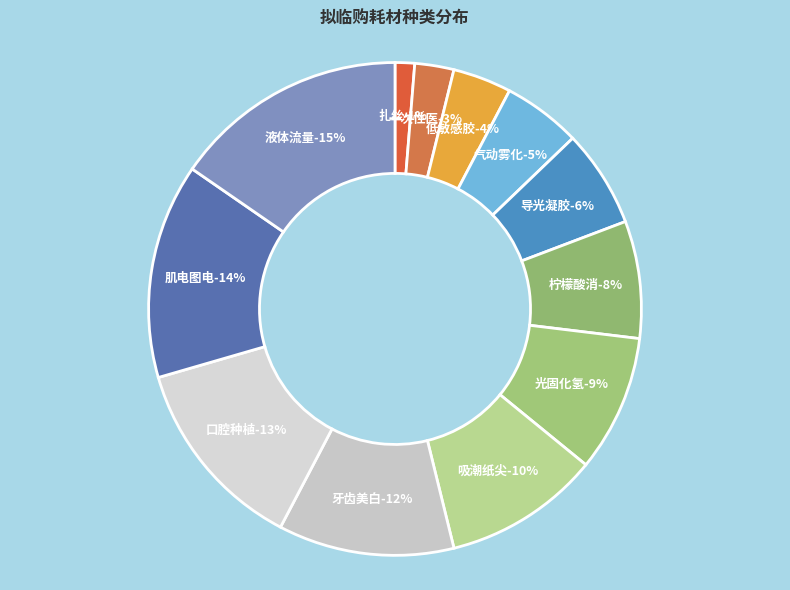

To the nearest percent, what is the average slice percentage?

8%